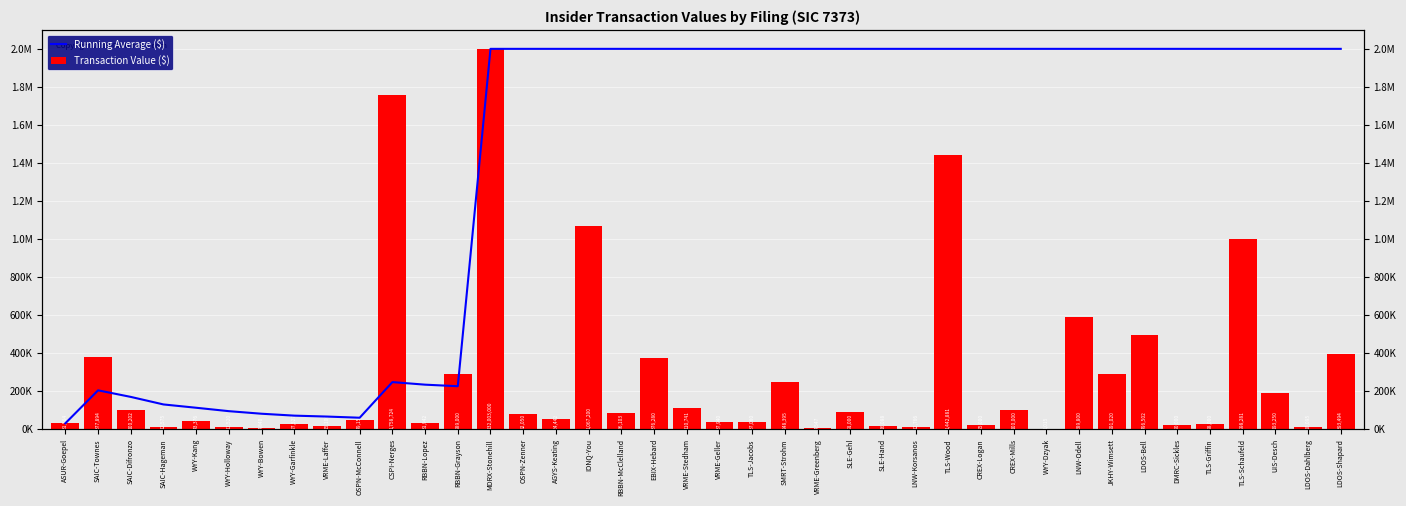

The Transaction Value ($) series shows 13510 at WYY-Garfinkle. True or false?

False